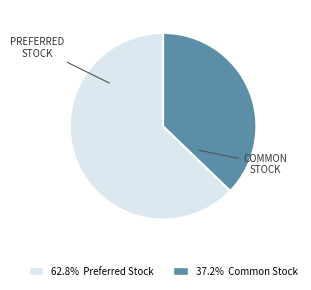

Is there a majority slice in this chart?

Yes